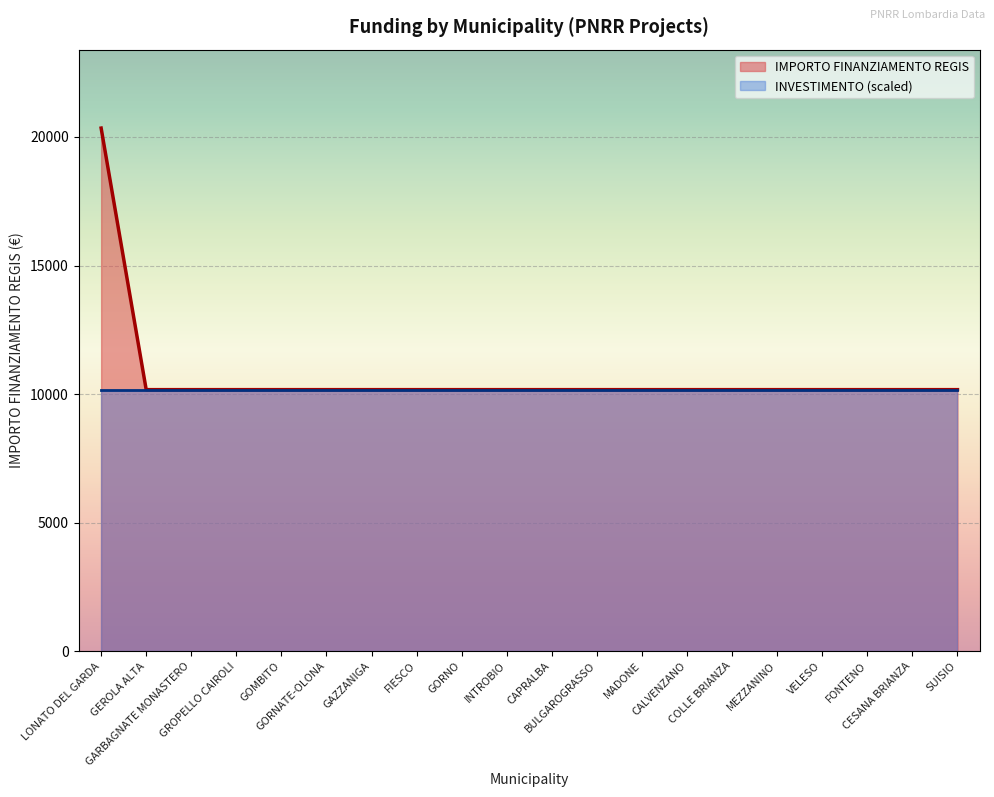

Does the chart display data point markers on the line(s)?

No